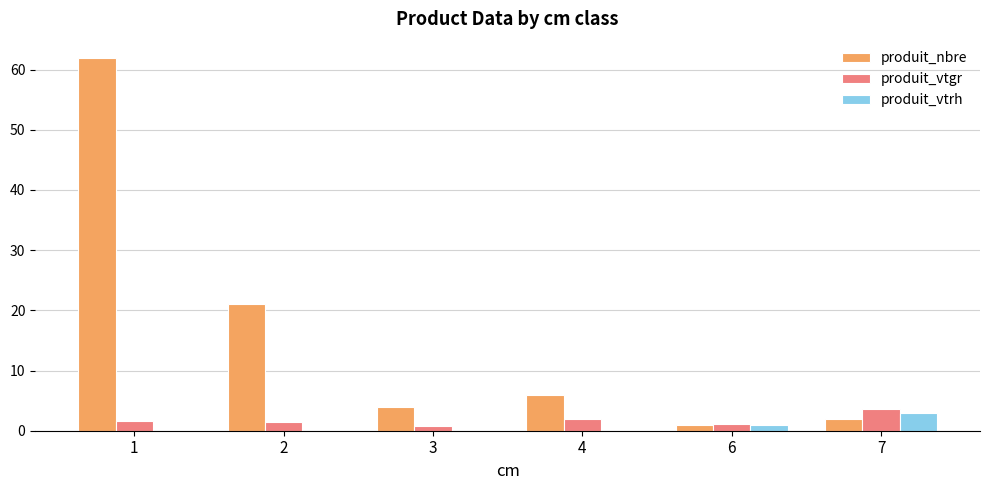

What is the sum of all produit_nbre values?

96.0